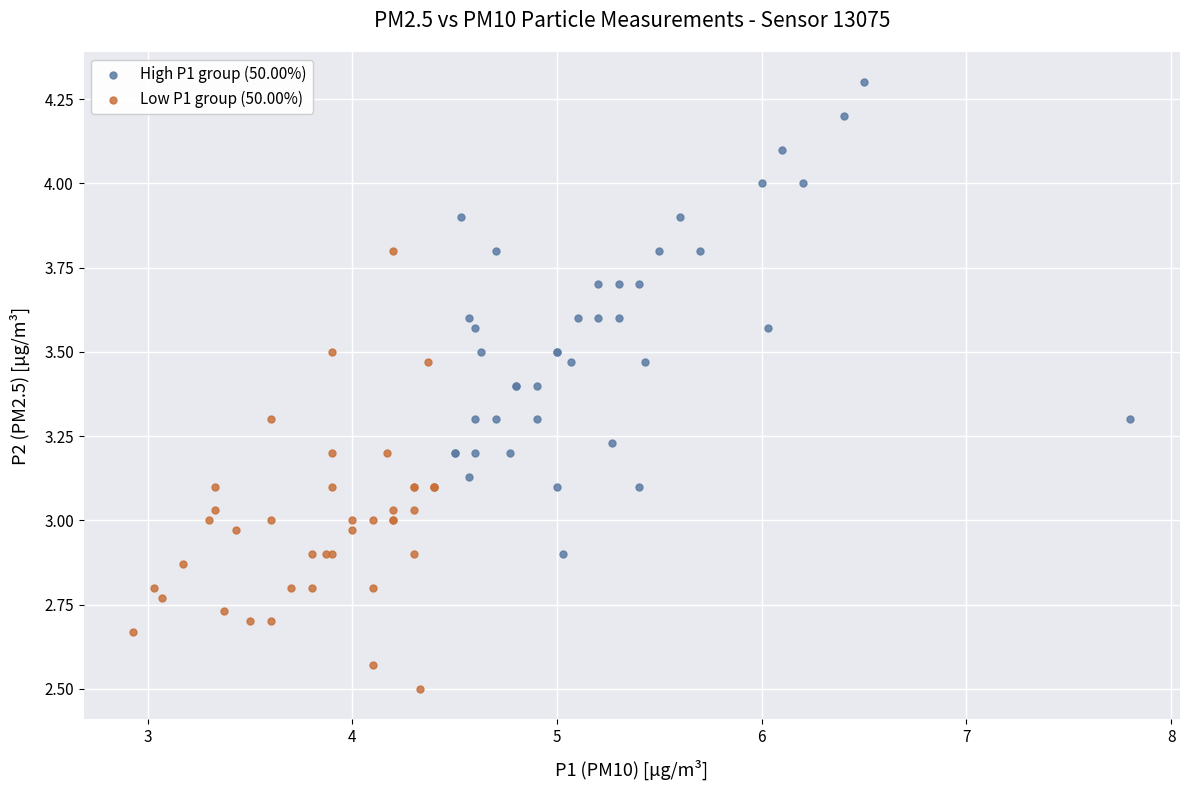

What are all the series names shown in the legend?

High P1 group (50.00%), Low P1 group (50.00%)